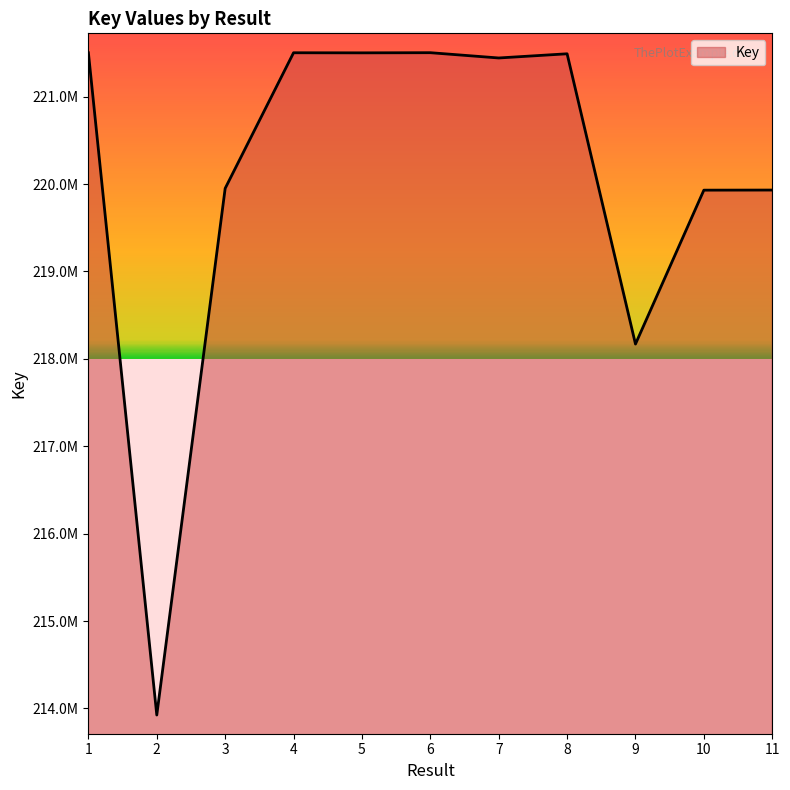

Rank the categories by value from lowest to highest.

2, 9, 10, 11, 3, 7, 8, 5, 1, 4, 6